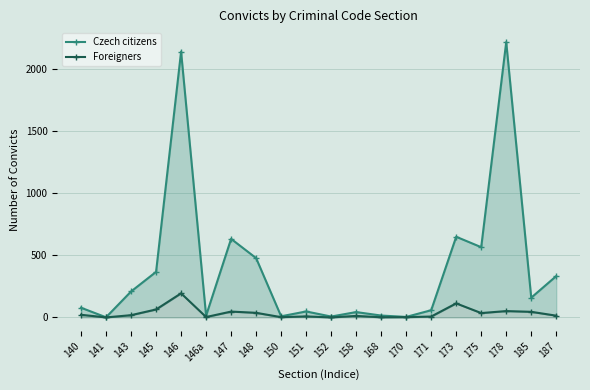

Which has a higher value, 178 or 146a?

178